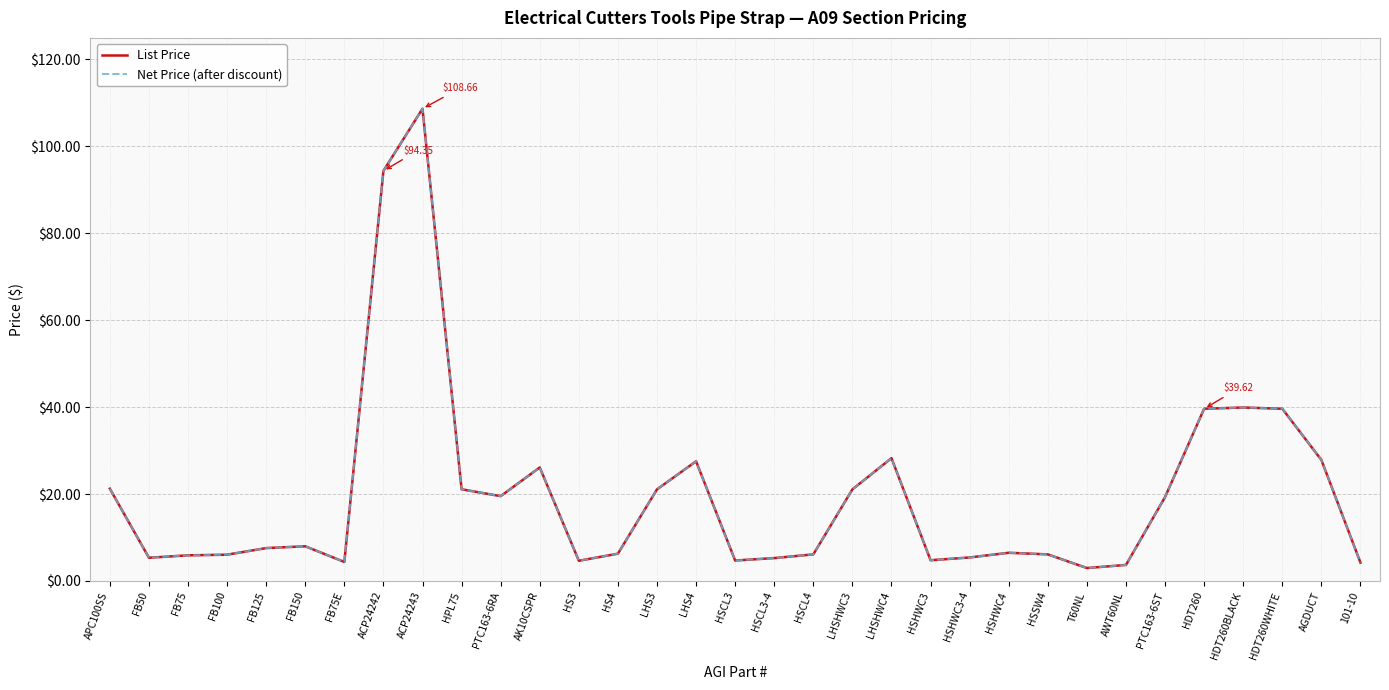

What is the average value of the List Price series?

19.8